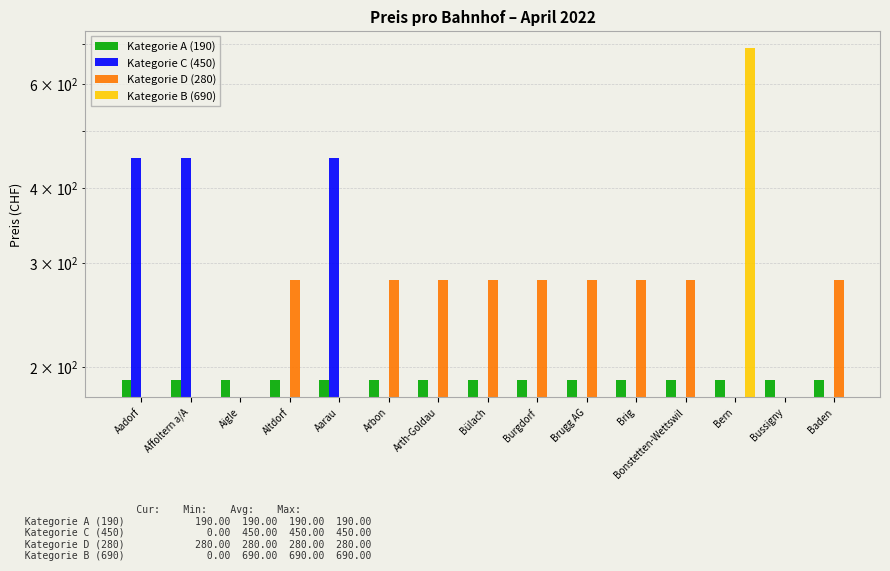

How many groups of bars are there?

15